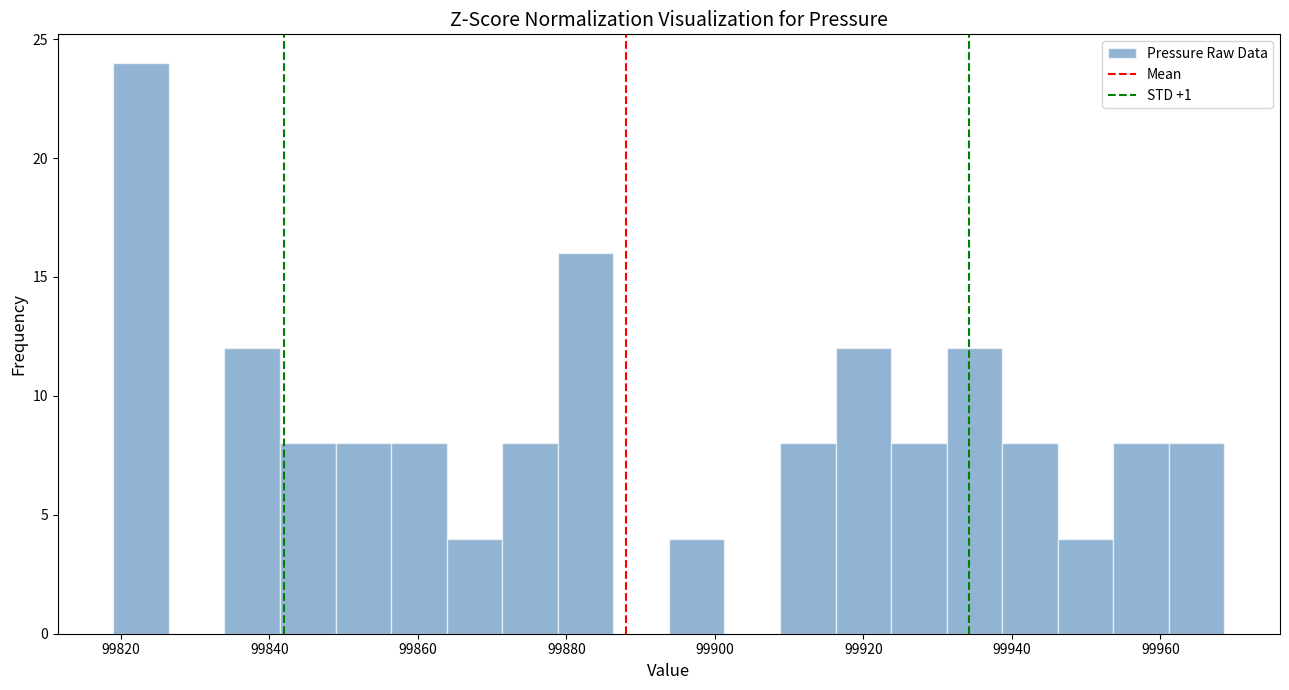

Read against the x-axis, roughly where is the centre of the tallest bar?

99822